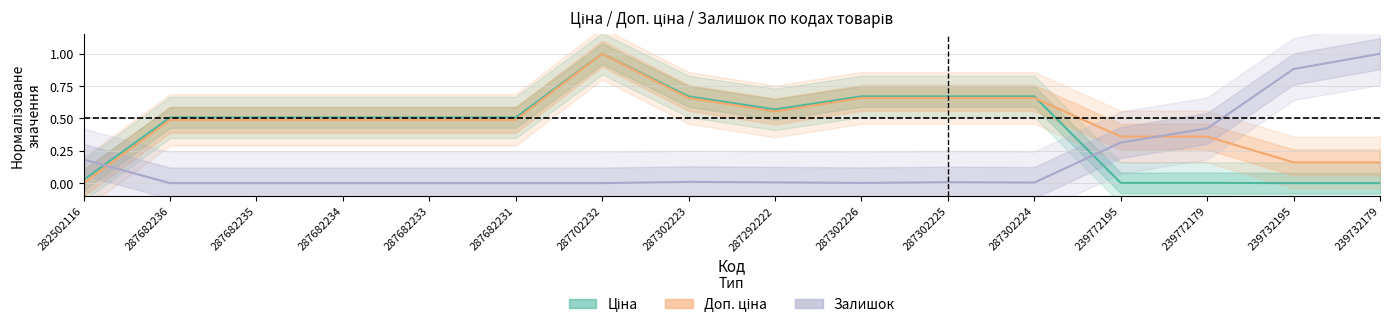

At how many categories does at least one series exceed 0?

16